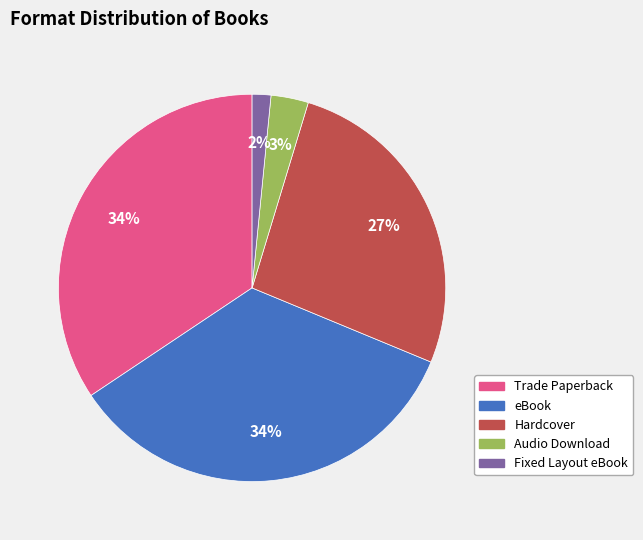

Between Fixed Layout eBook and Audio Download, which is larger?

Audio Download